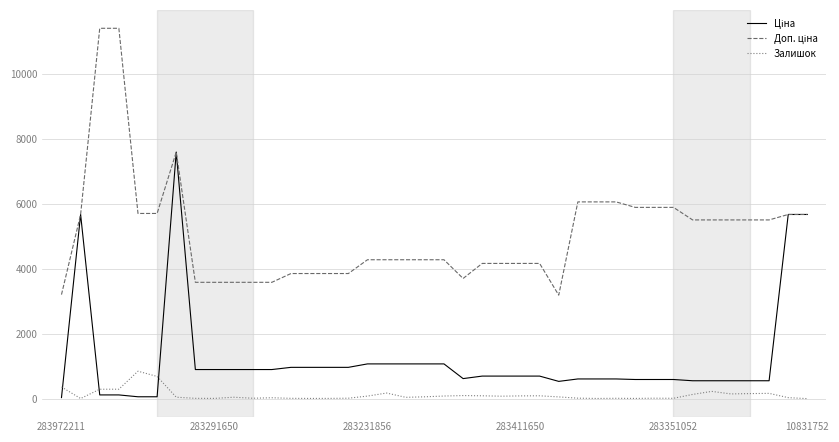

How many distinct data groups are displayed?

3